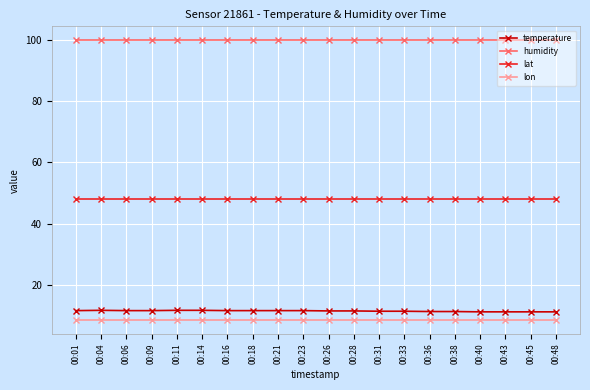

What is the sum of the lon values at 00:11 and 00:31?

17.1